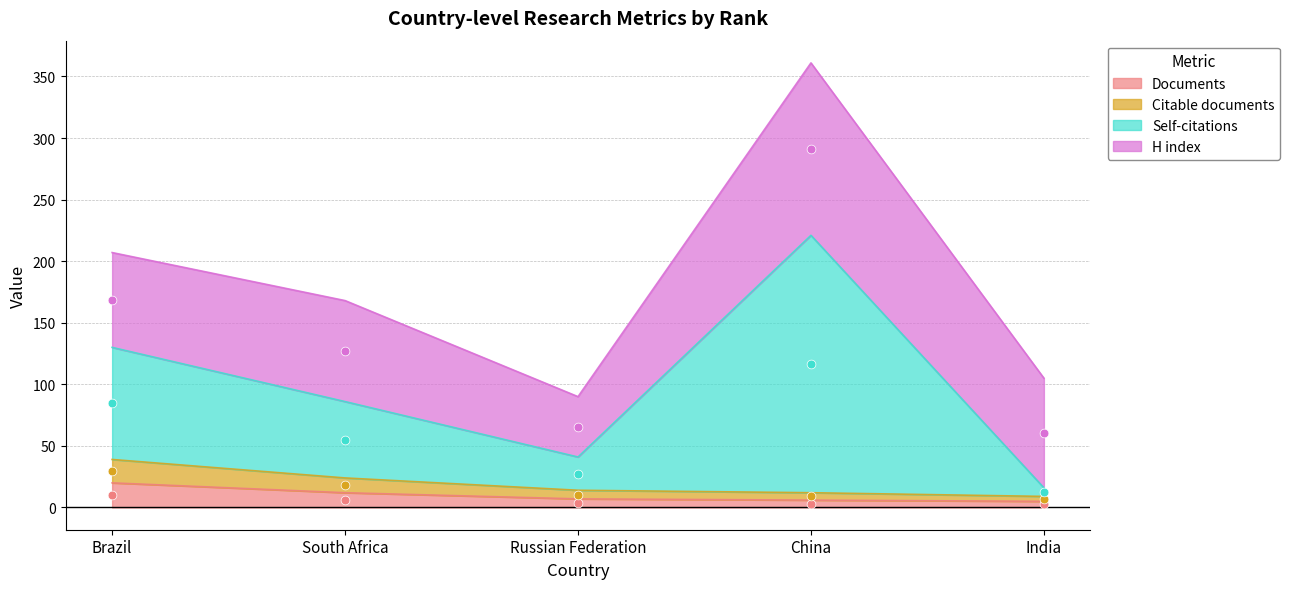

Which series has the largest Y range (max minus min)?

Self-citations